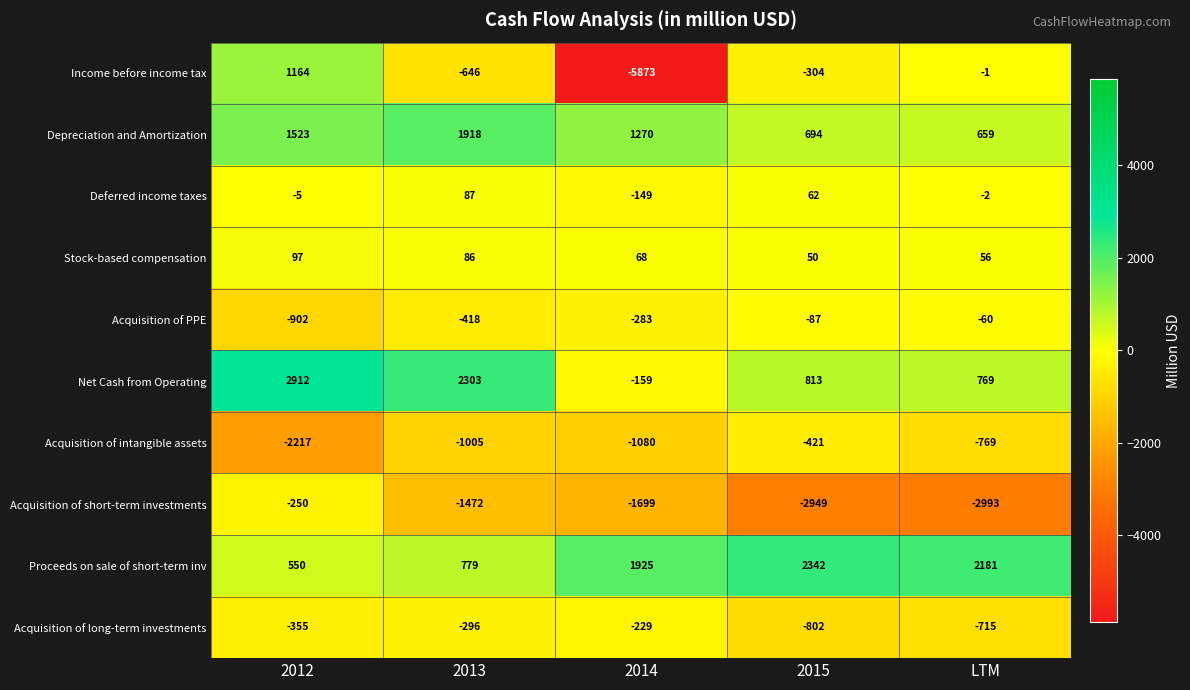

True or false: Acquisition of intangible assets has a value of -1663 at 2014.

False